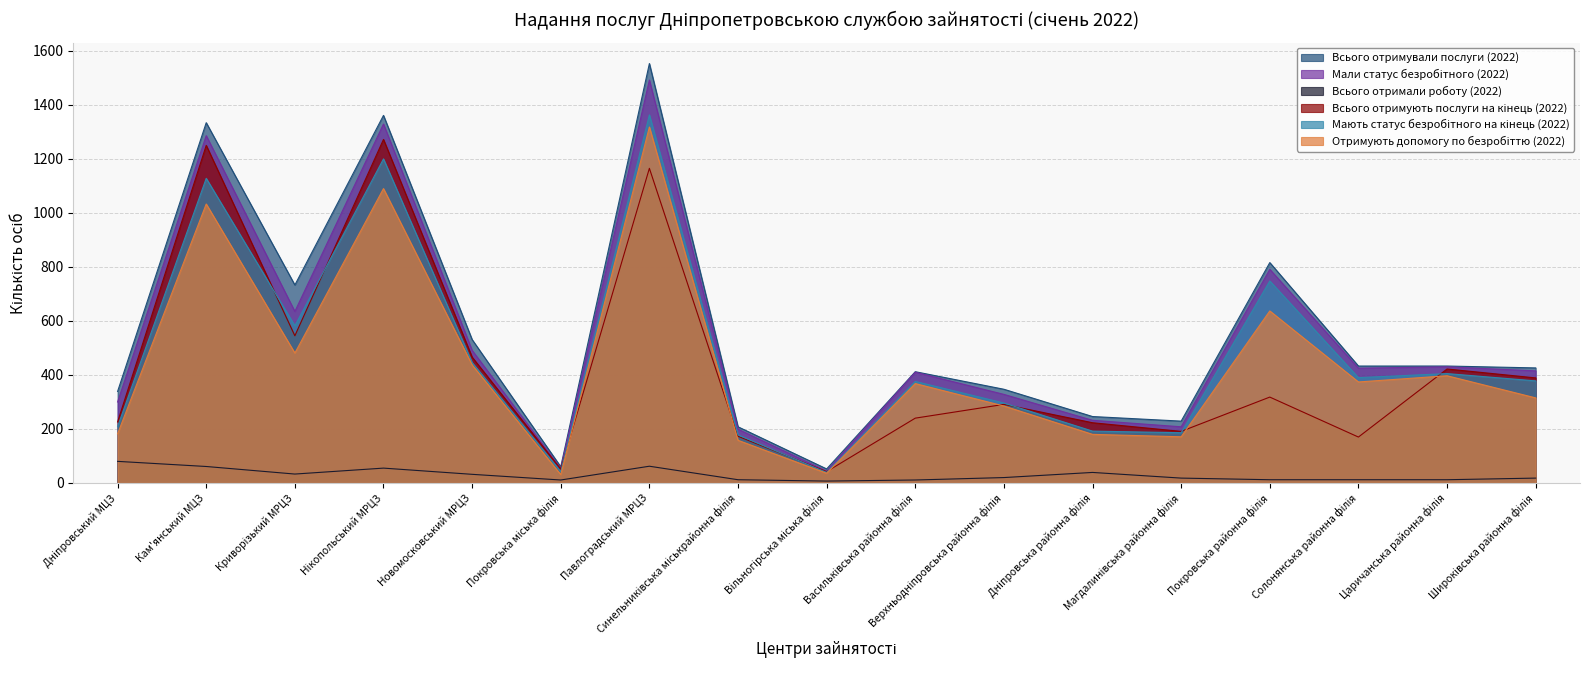

The Мали статус безробітного (2022) series shows 791 at Покровська районна філія. True or false?

True